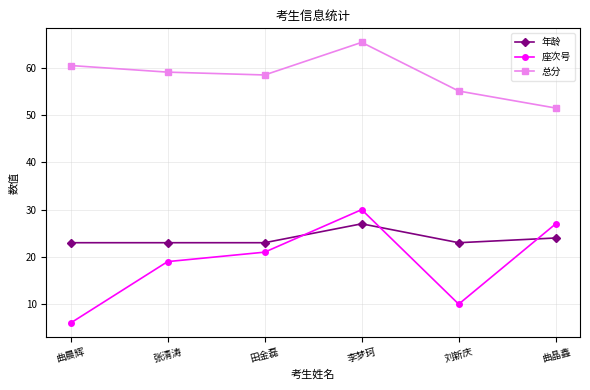

Reading left to right, what are all the values shown in this chart?

年龄: 曲晨辉=23.0	张清涛=23.0	田金磊=23.0	李梦珂=27.0	刘新庆=23.0	曲晶鑫=24.0
座次号: 曲晨辉=6.0	张清涛=19.0	田金磊=21.0	李梦珂=30.0	刘新庆=10.0	曲晶鑫=27.0
总分: 曲晨辉=60.5	张清涛=59.1	田金磊=58.5	李梦珂=65.4	刘新庆=55.1	曲晶鑫=51.5